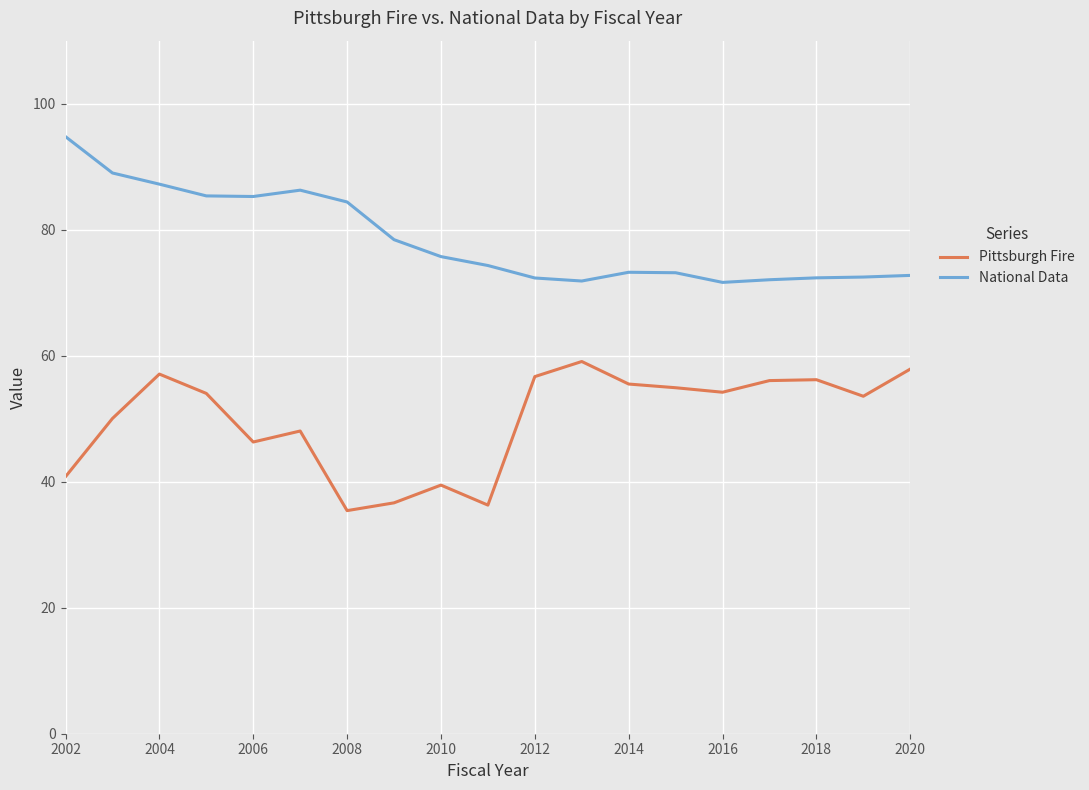

Which series has the largest total across all categories?

National Data